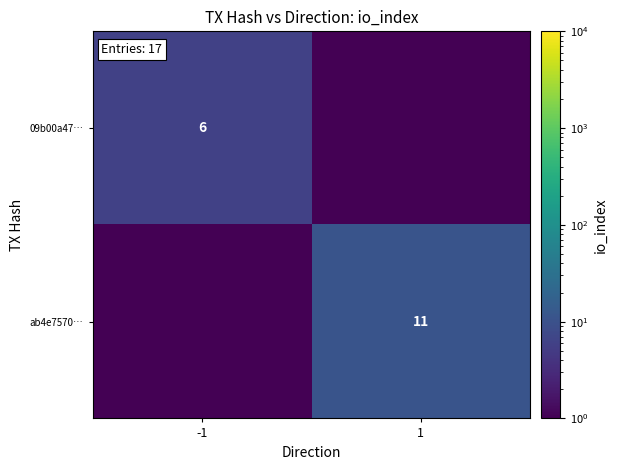

At which category is the sum across all series the highest?

1